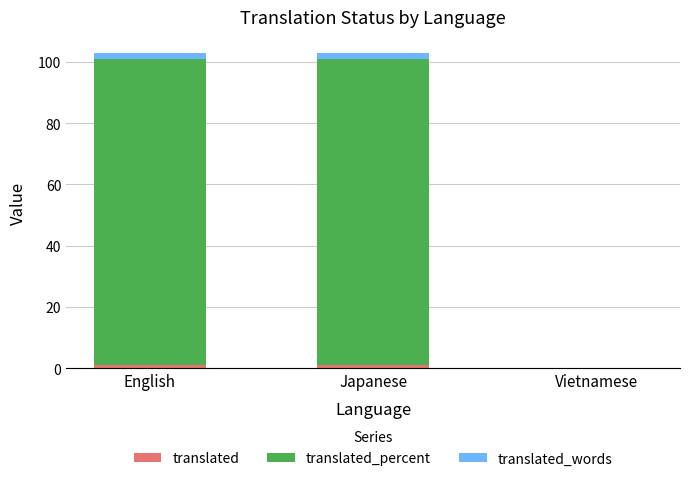

Does the chart contain stacked bars?

Yes